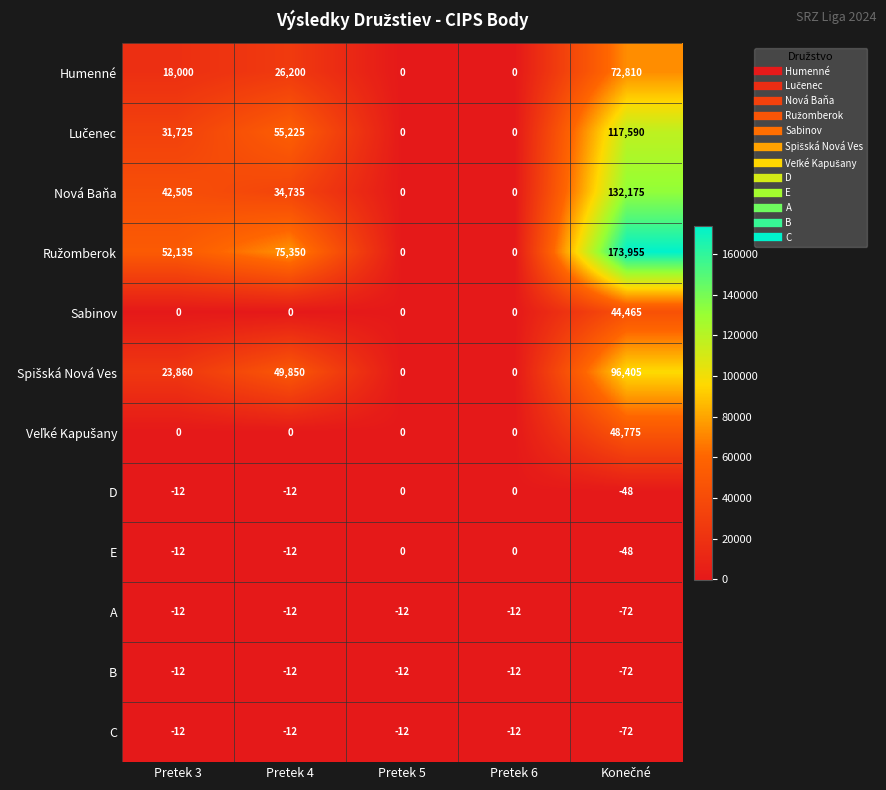

What is the minimum value shown in the chart?

-72